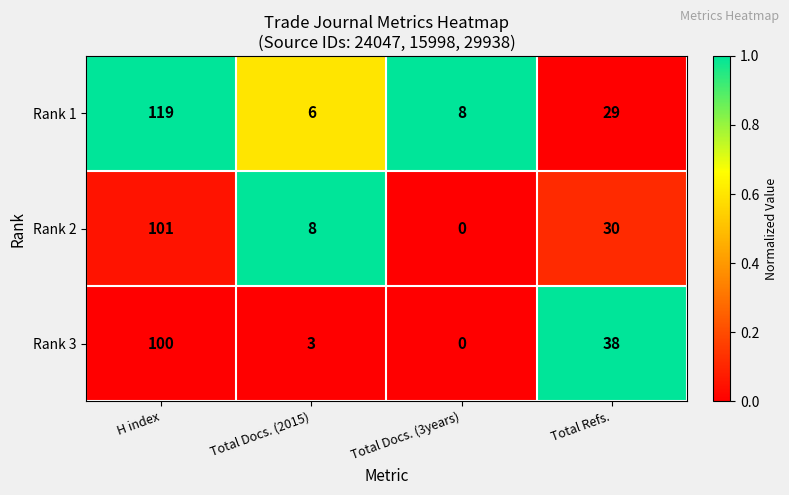

What is the spread (max minus min) of values at H index?

19